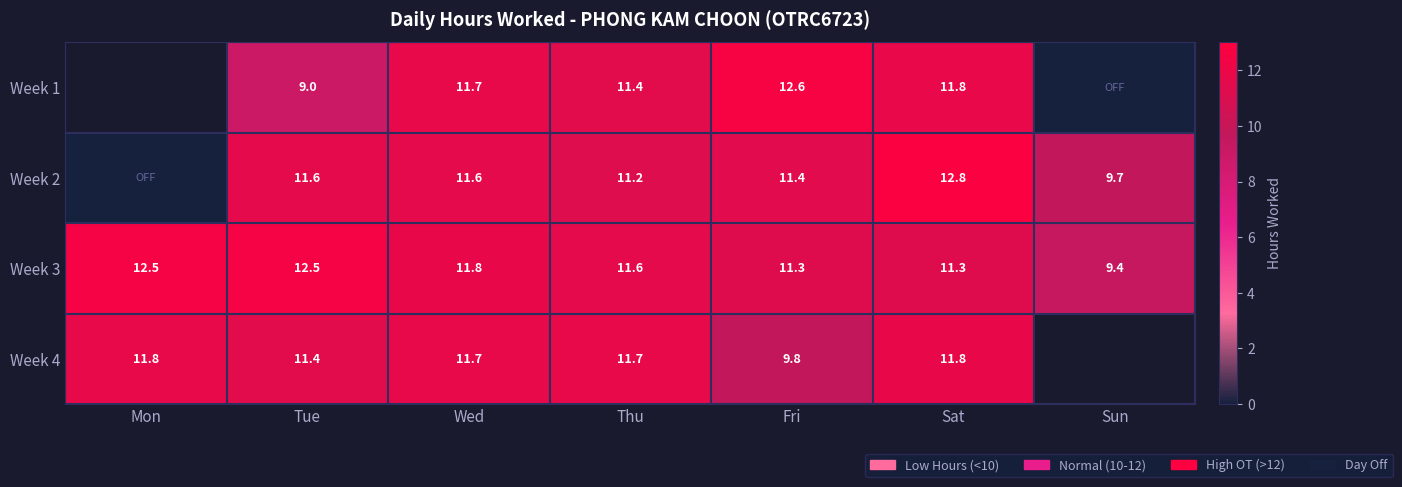

True or false: Week 3 has a value of 20.4 at Wed.

False